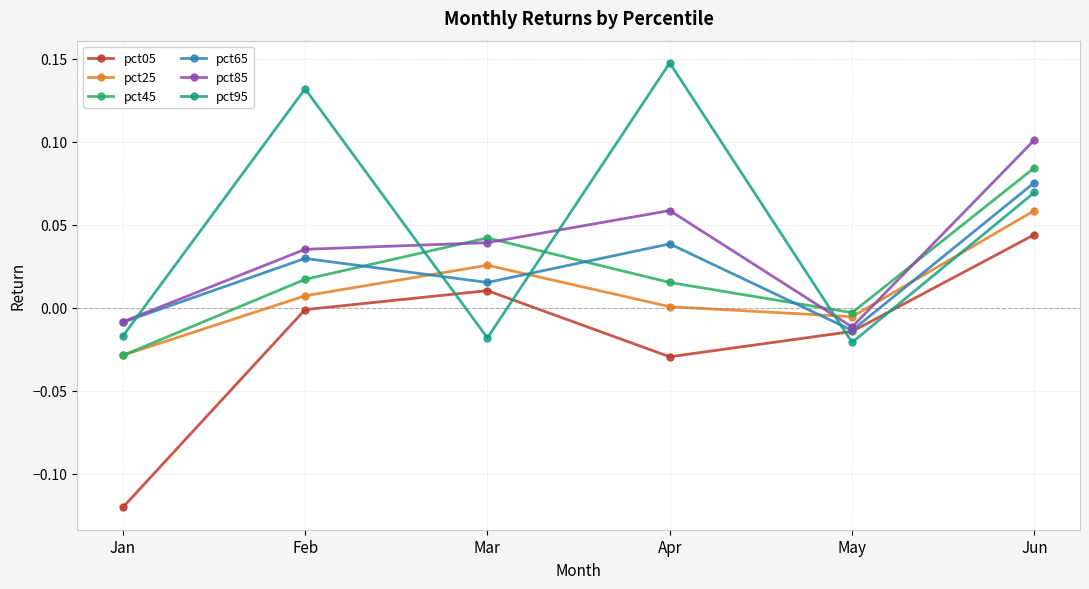

True or false: pct95 and pct85 intersect in this chart.

True